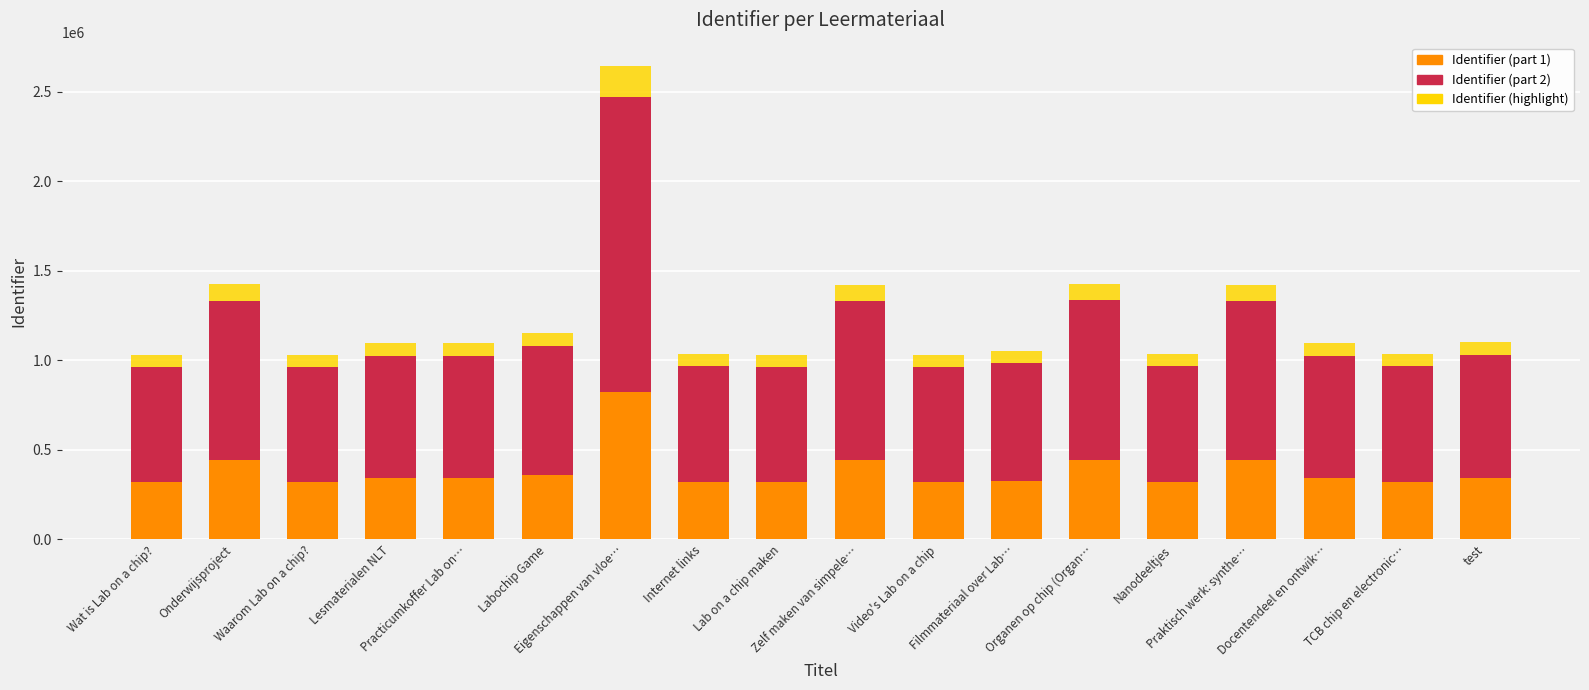

What is the difference between the second highest and second lowest values in the Identifier (part 1) series?

123841.0